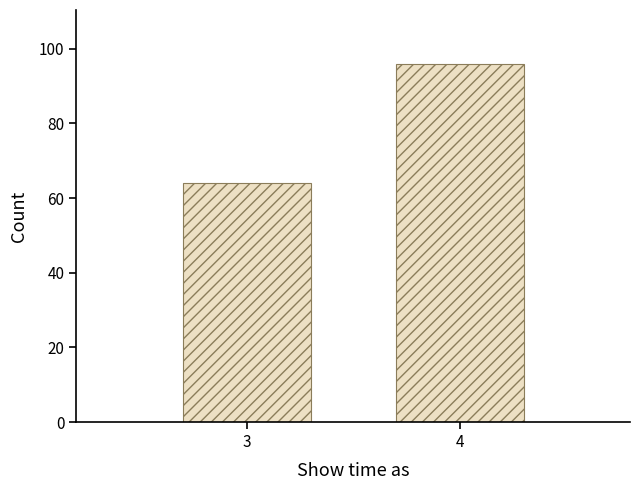

Reading left to right, extract all data points from this chart.

3=64	4=96